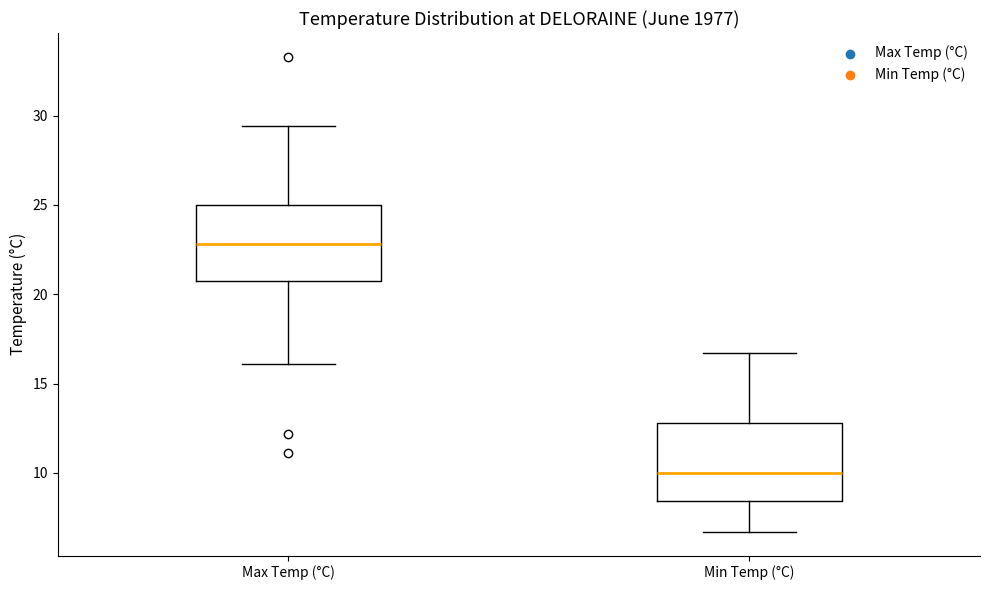

Which box's median line is the lowest?

Min Temp (°C)